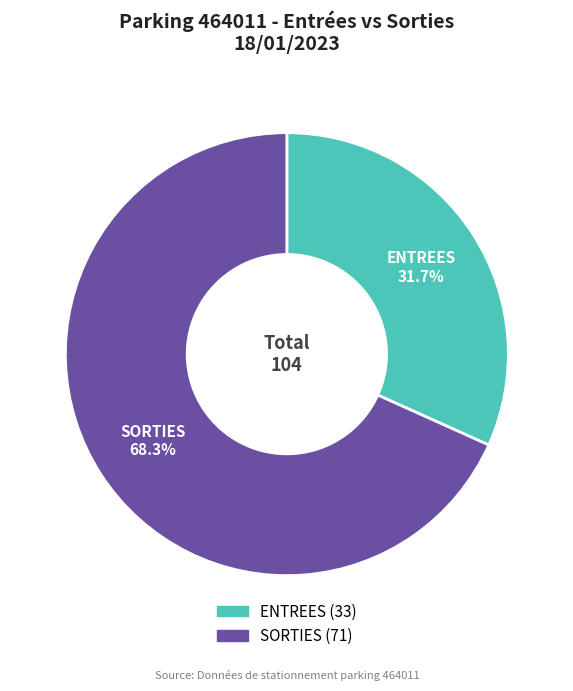

What percentage is NOT represented by SORTIES?

31.7%